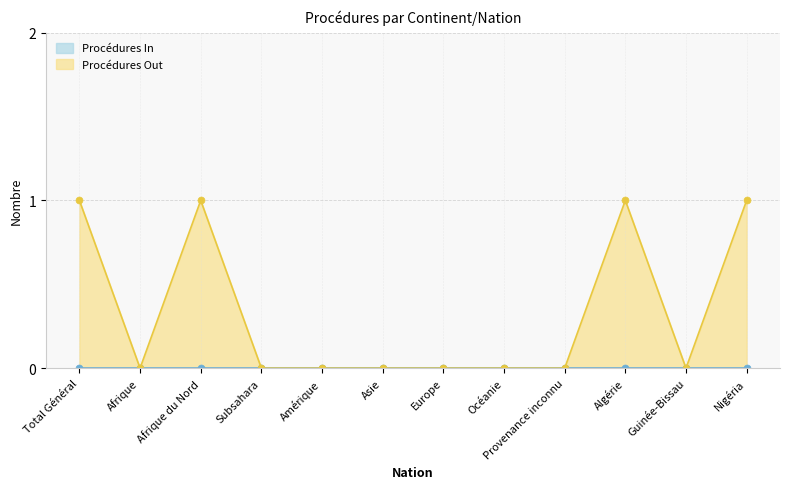

How many interior local peaks (higher than both neighbors) does the data have?

2